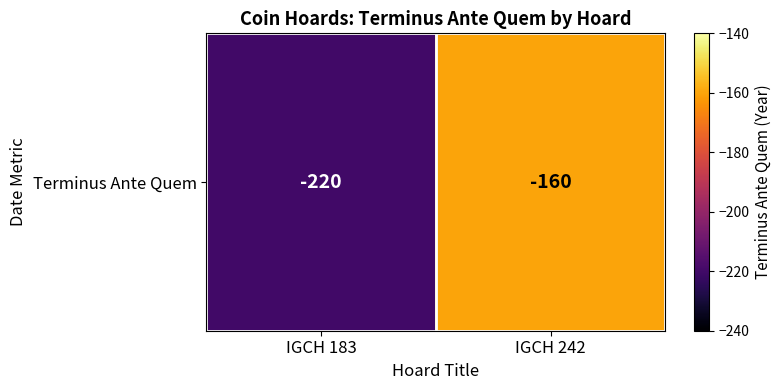

Is it true that the value at IGCH 242 is -160?

True